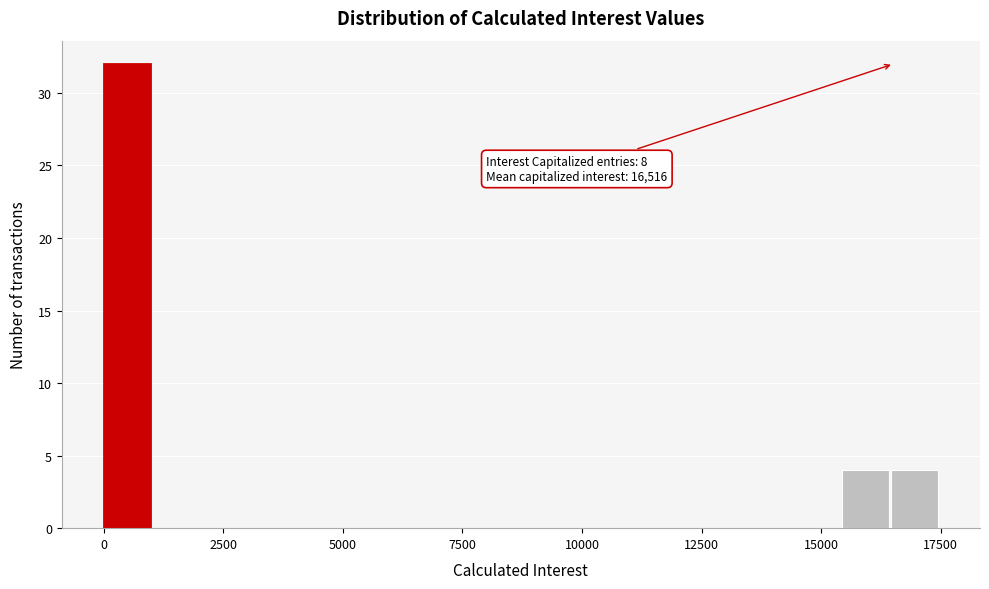

Around what value on the x-axis is the tallest bar? Give the approximate position of its centre, as read against the axis.

500